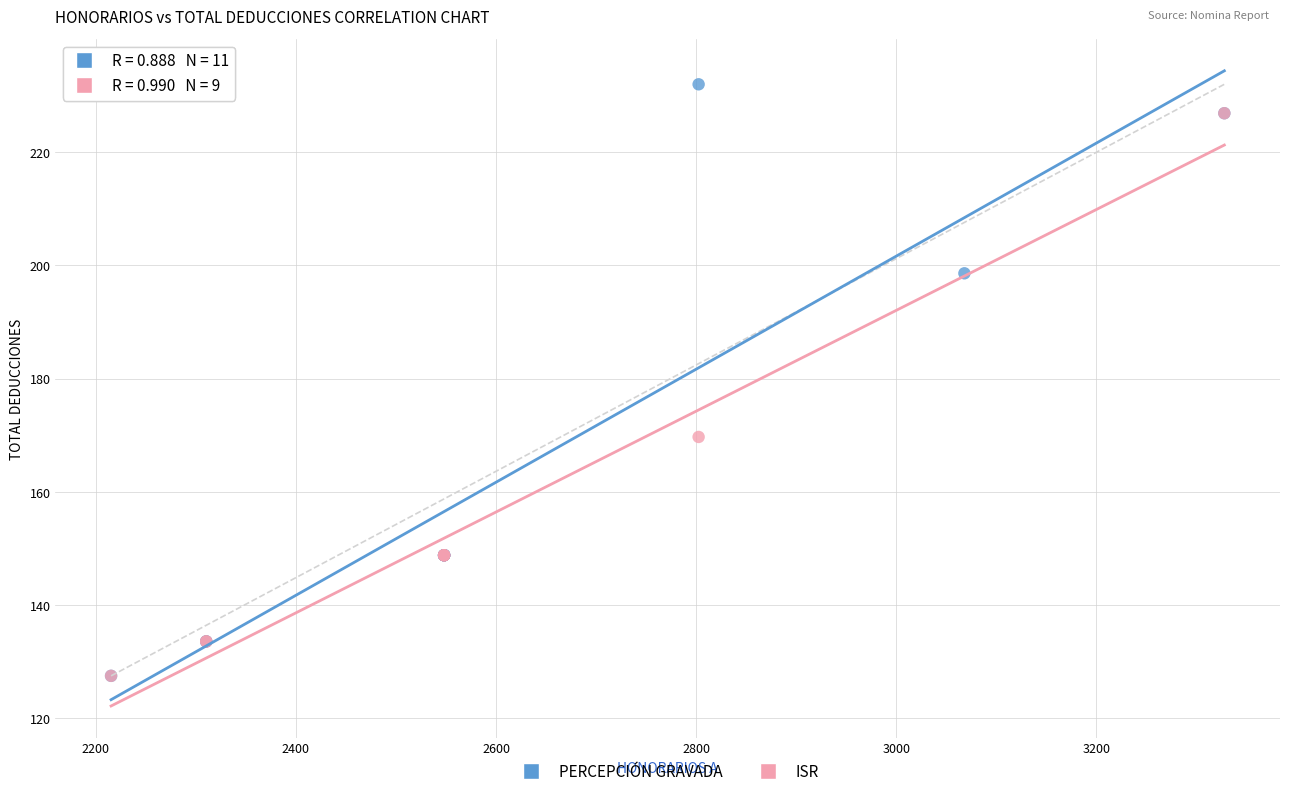

Which series has the largest Y range (max minus min)?

PERCEPCIÓN GRAVADA